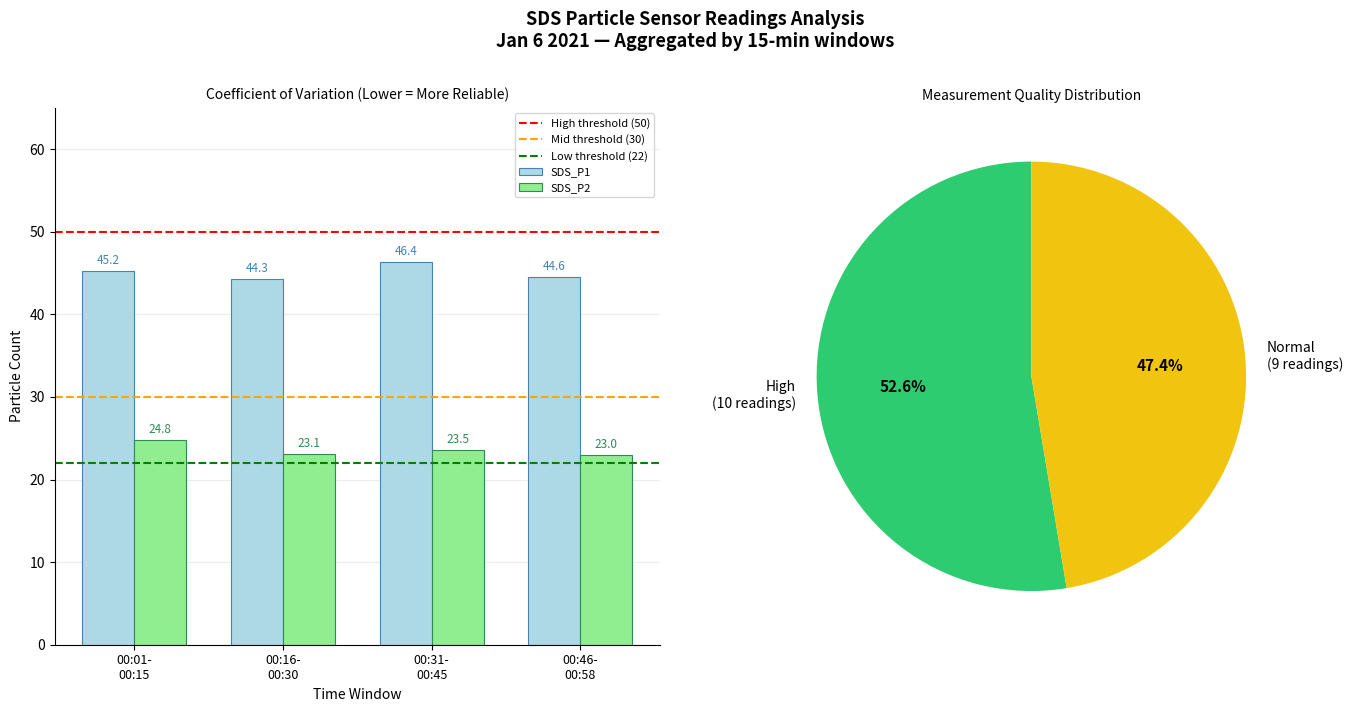

What is the sum of all SDS_P2 values?

94.4